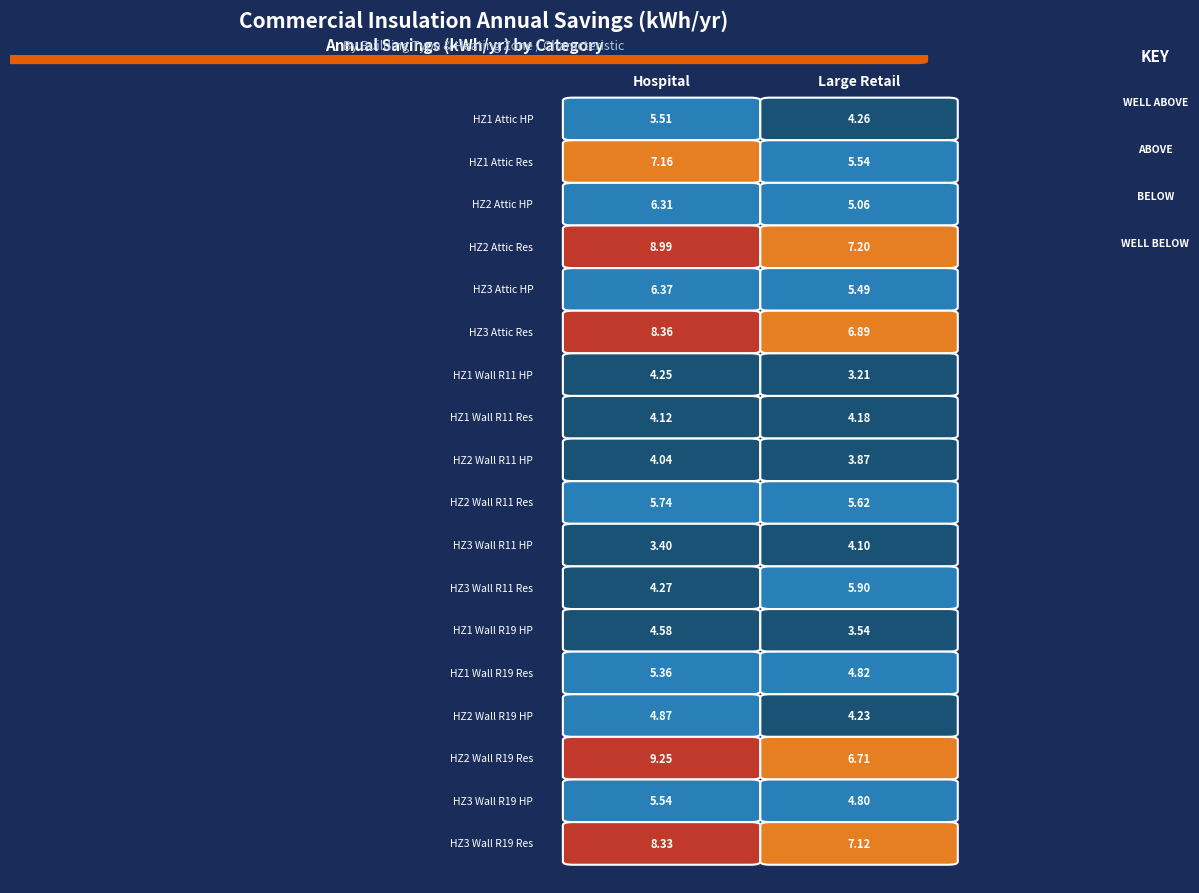

What is the highest value of the Large Retail series?

7.2